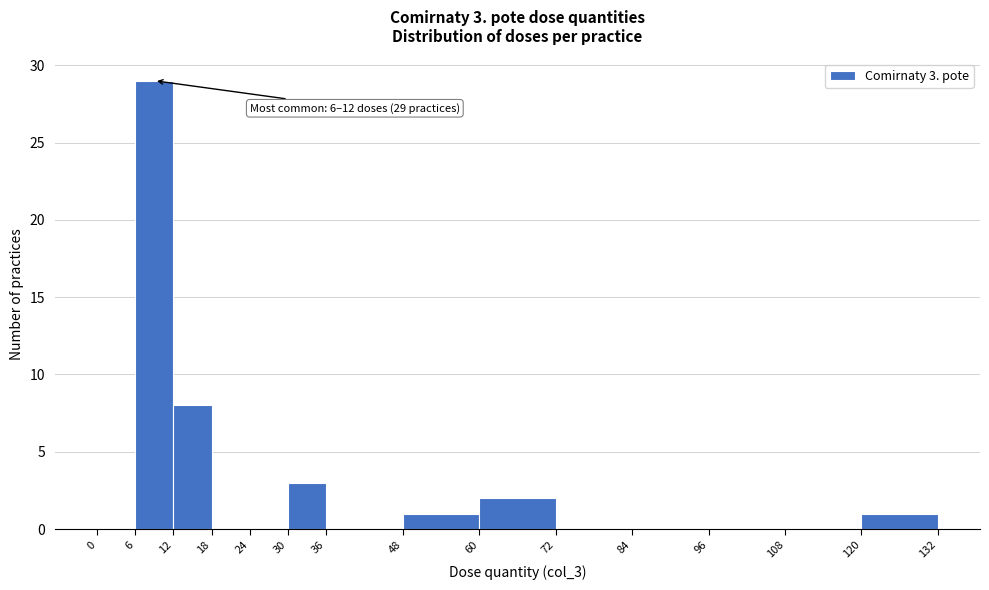

Which range on the x-axis has the tallest bar?

6 to 12